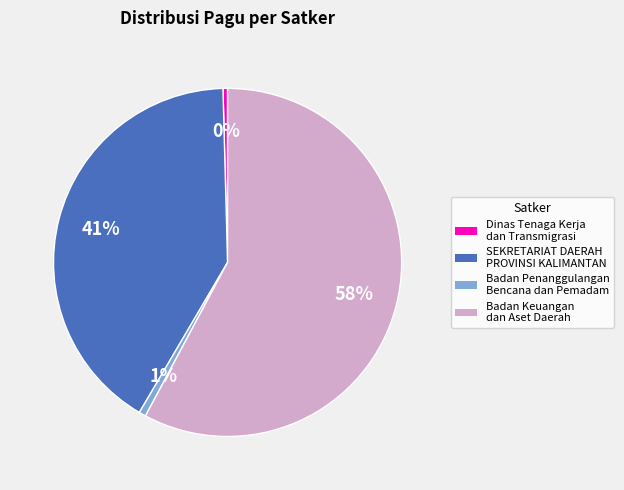

What is the ratio of the value at Badan Keuangan dan Aset Daerah to the value at SEKRETARIAT DAERAH PROVINSI KALIMANTAN?

1.4